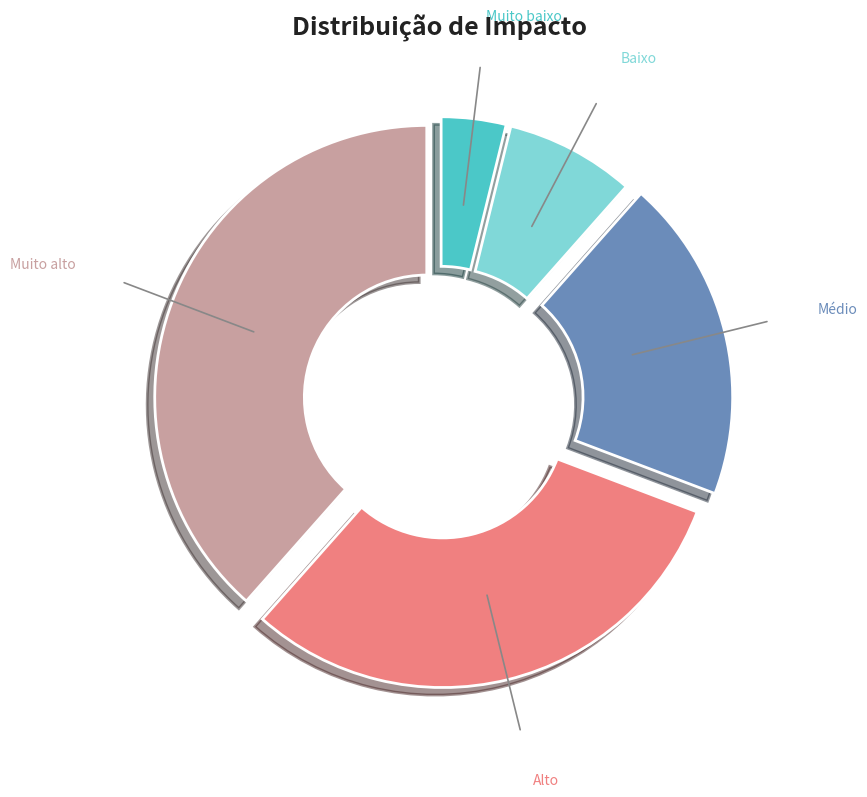

What is the total percentage of Muito alto and Médio?

57.7%